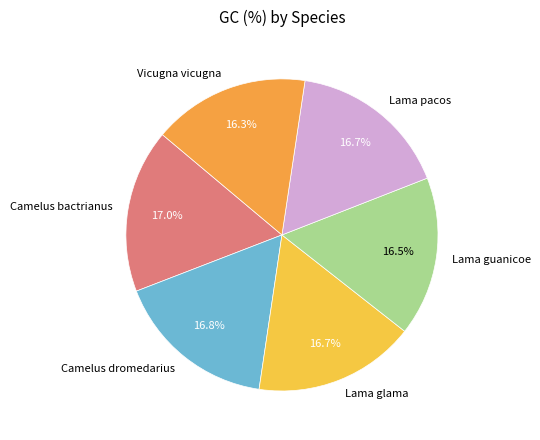

Is it true that Lama guanicoe is 24% of the pie?

False